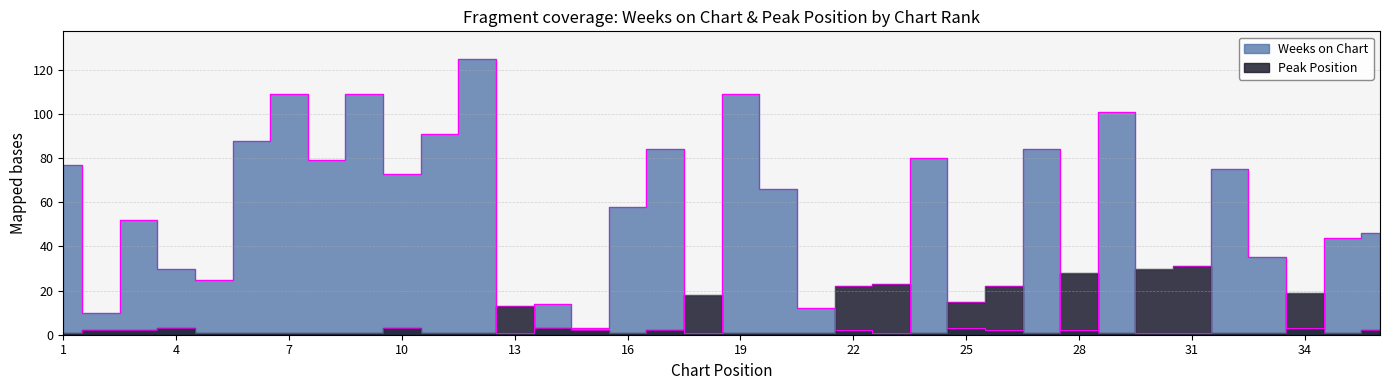

At which category does Peak Position reach its first local valley?

16